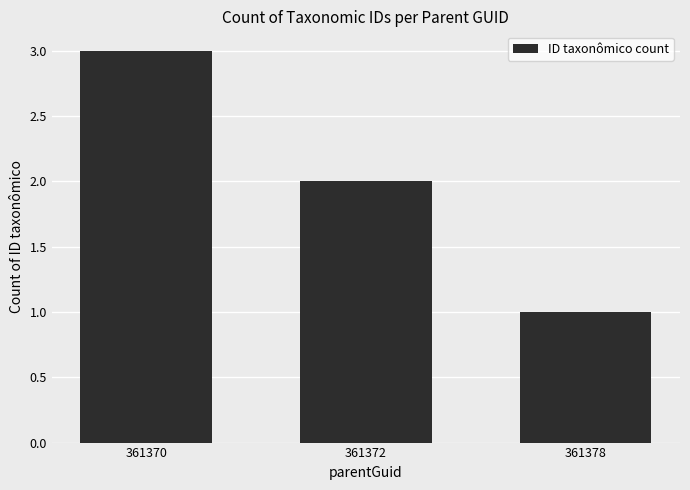

What is the sum of all values?

6